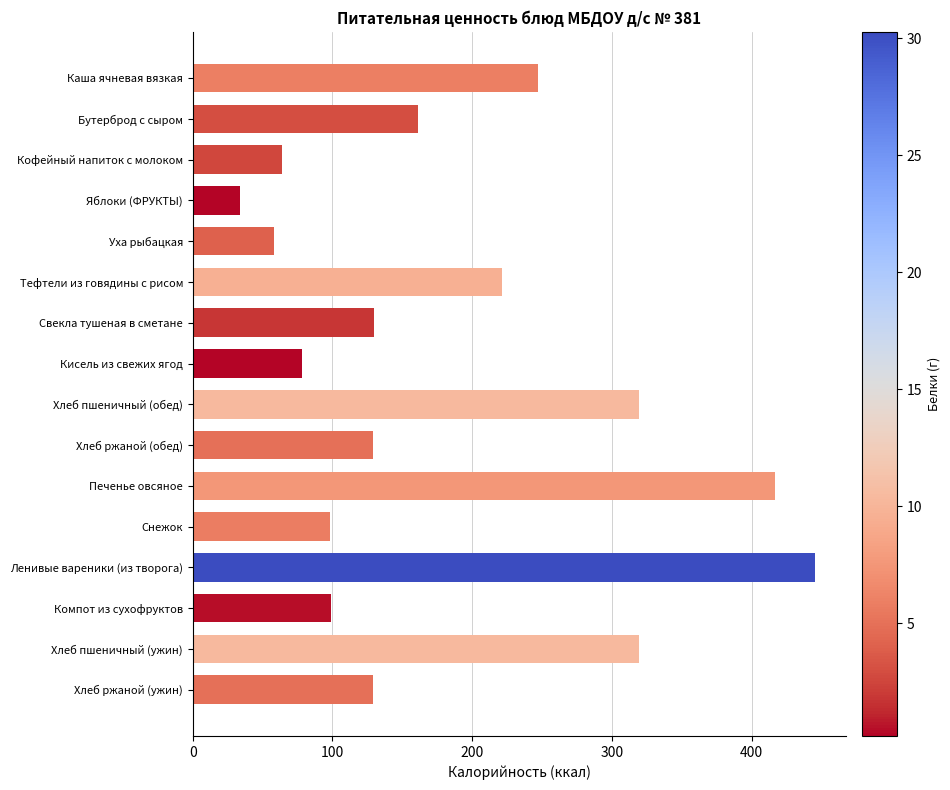

Which label corresponds to the smallest value in the chart?

Яблоки (ФРУКТЫ)